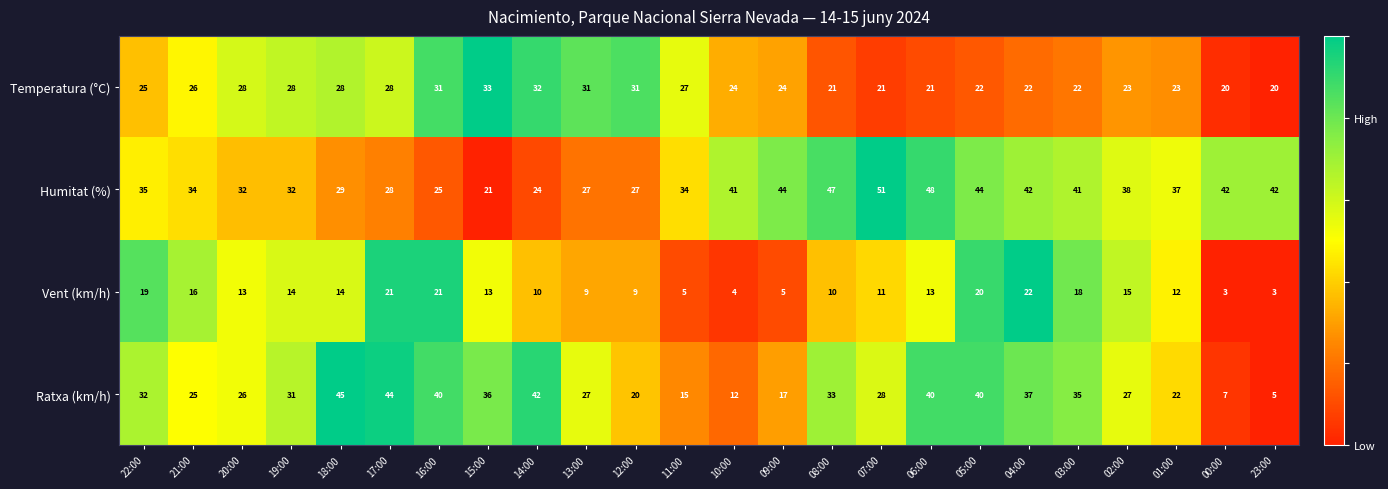

Which series changed the most between 14:00 and 09:00?

Ratxa (km/h)